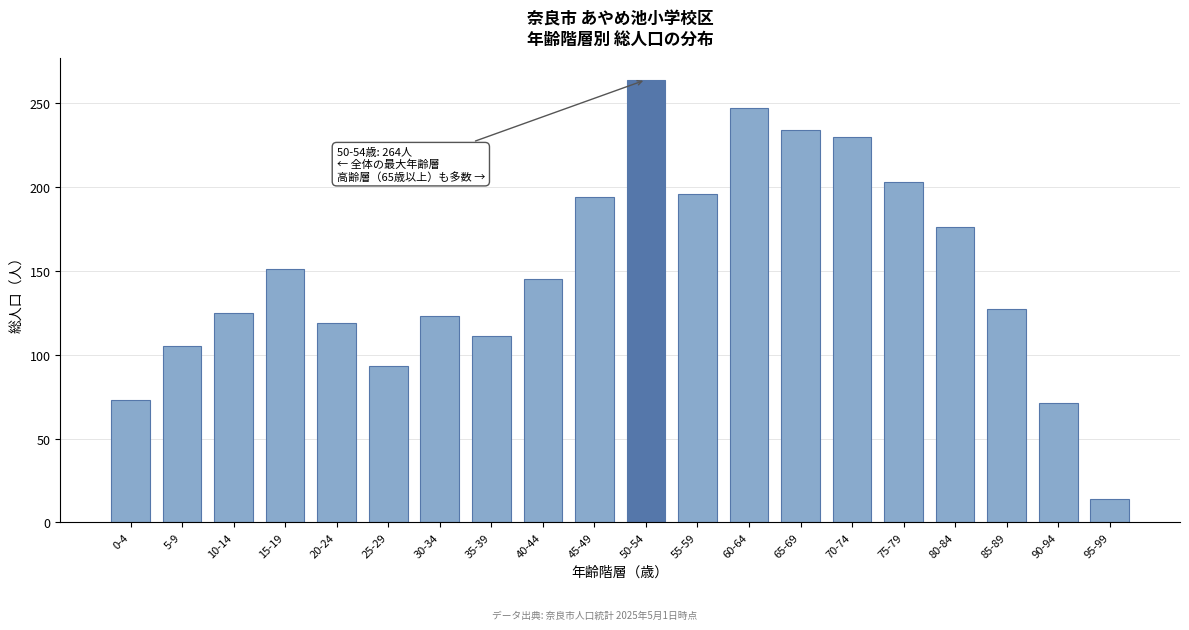

Reading left to right, list all the values displayed in this chart.

0-4=73	5-9=105	10-14=125	15-19=151	20-24=119	25-29=93	30-34=123	35-39=111	40-44=145	45-49=194	50-54=264	55-59=196	60-64=247	65-69=234	70-74=230	75-79=203	80-84=176	85-89=127	90-94=71	95-99=14